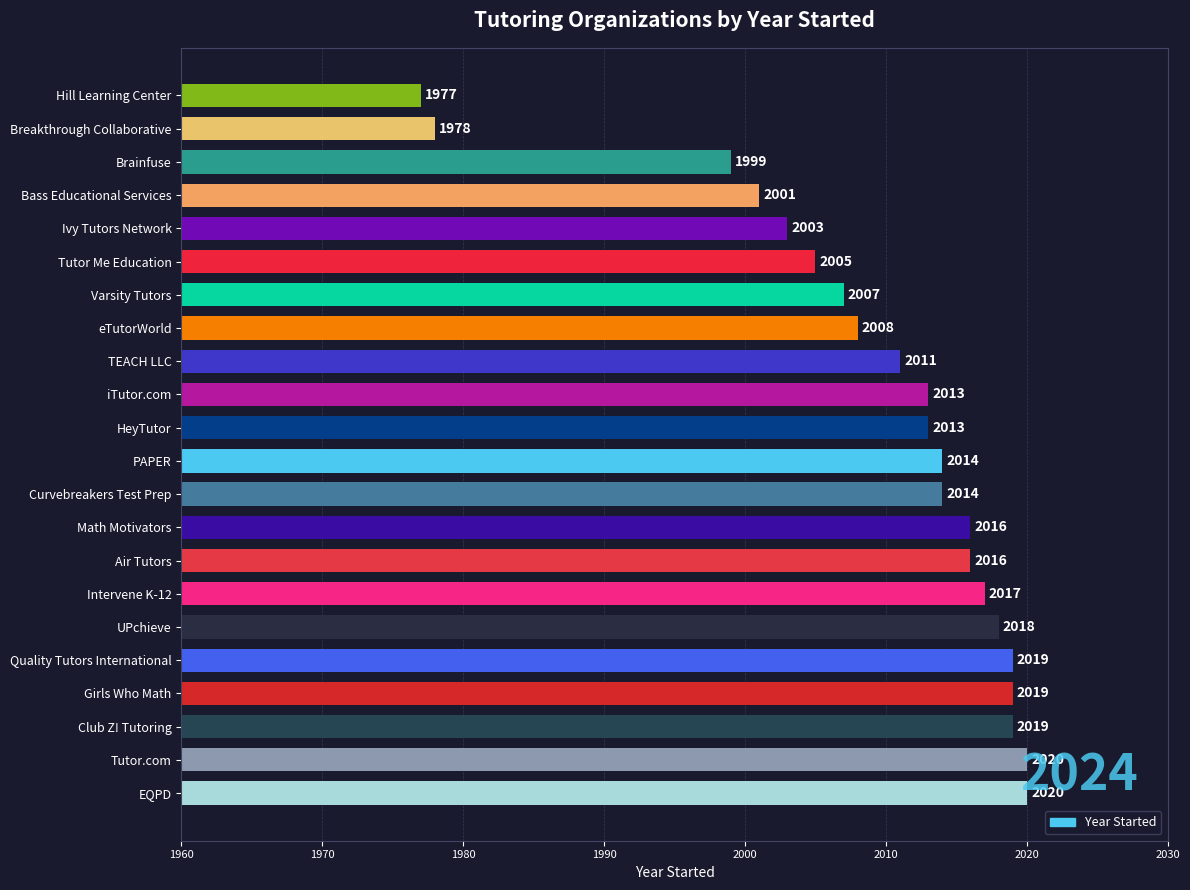

What is the difference between the values at Tutor Me Education and Club Z! Tutoring?

14